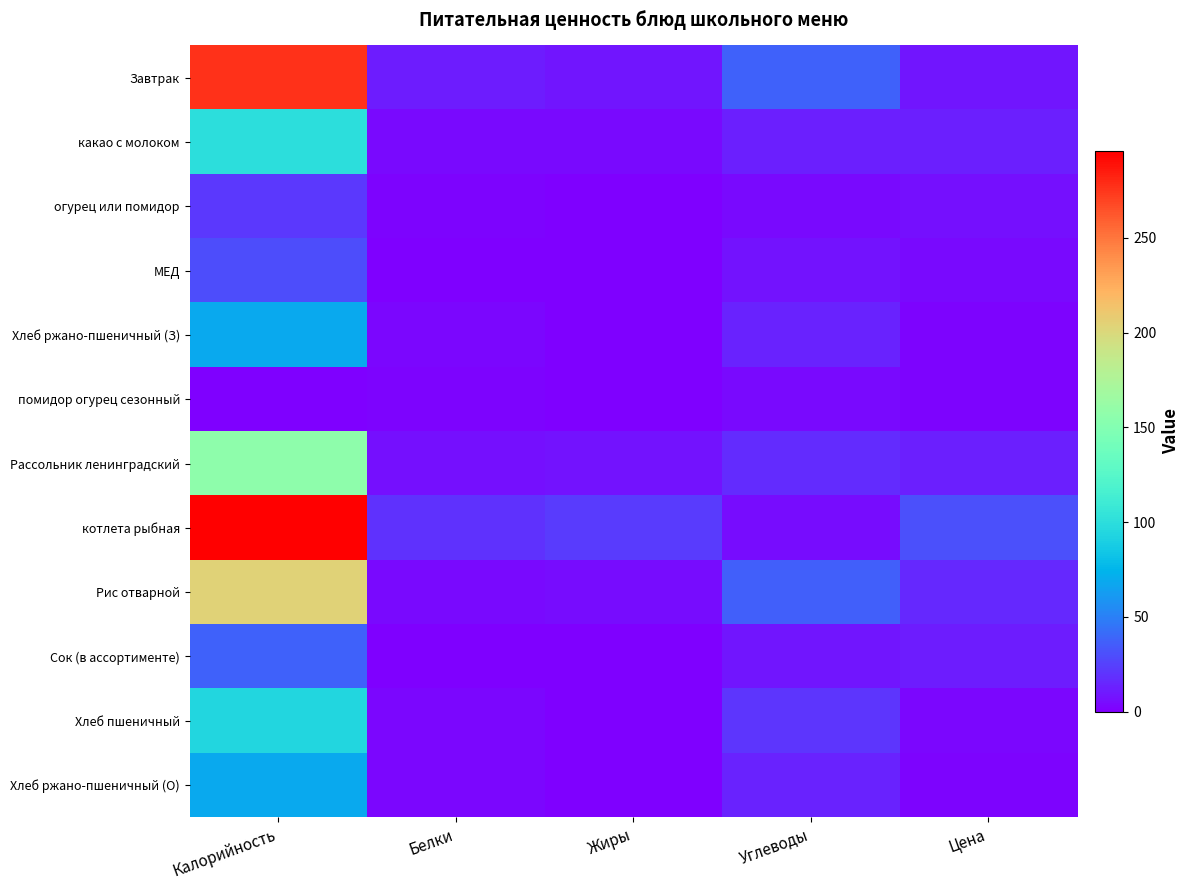

Which label corresponds to the smallest value in the chart?

Жиры